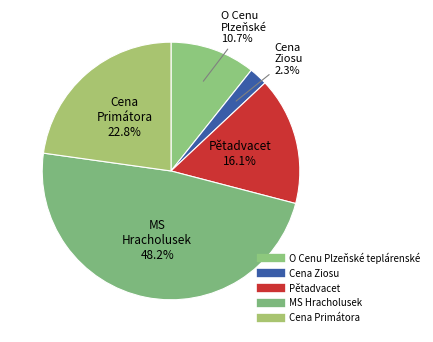

Which category has the biggest portion of the pie?

MS Hracholusek